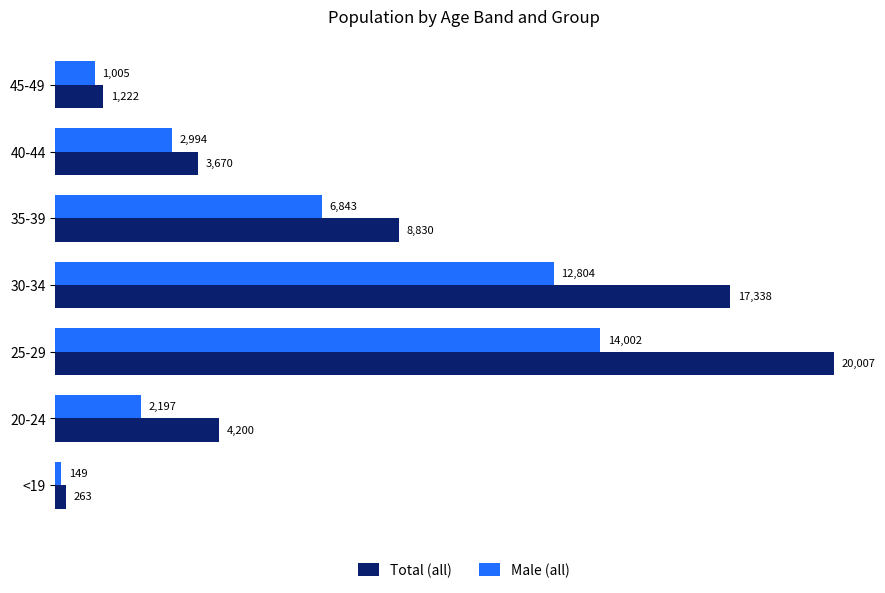

What is the difference between the second highest and minimum values in the Male (all) series?

12655